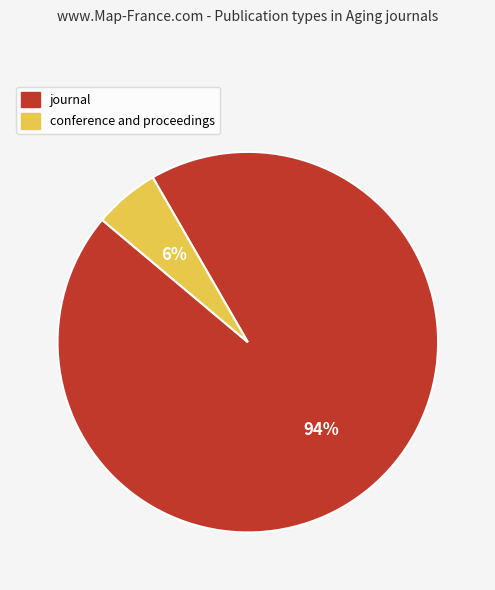

To the nearest percent, what is the average slice percentage?

50%